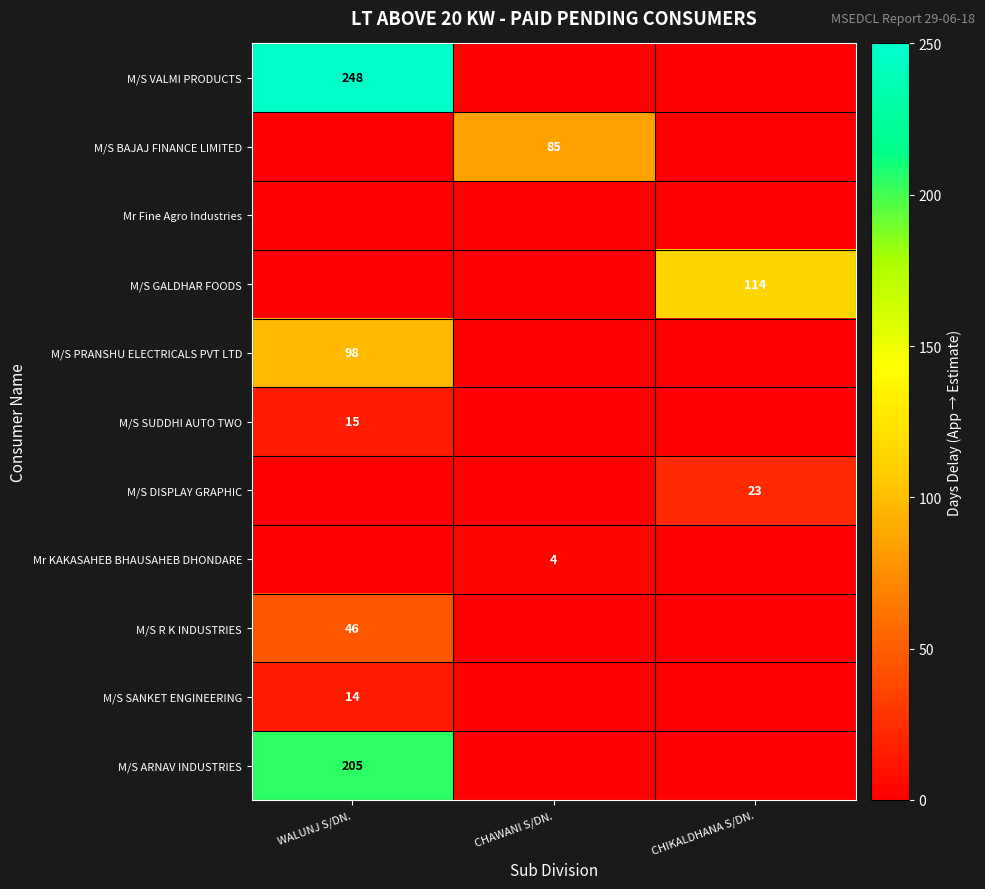

The M/S PRANSHU ELECTRICALS PVT LTD series shows 54 at WALUNJ S/DN.. True or false?

False